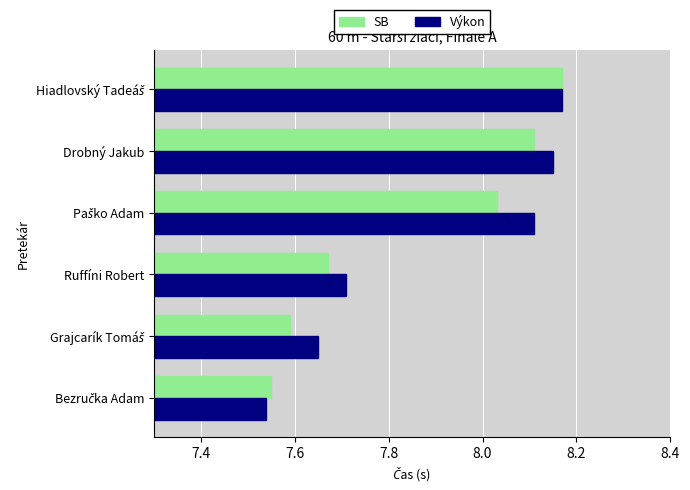

At how many categories does at least one series exceed 7?

6